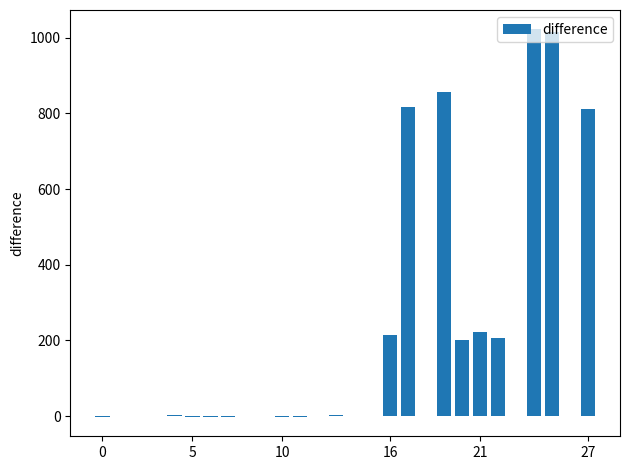

What is the sum of all values?

5370.0